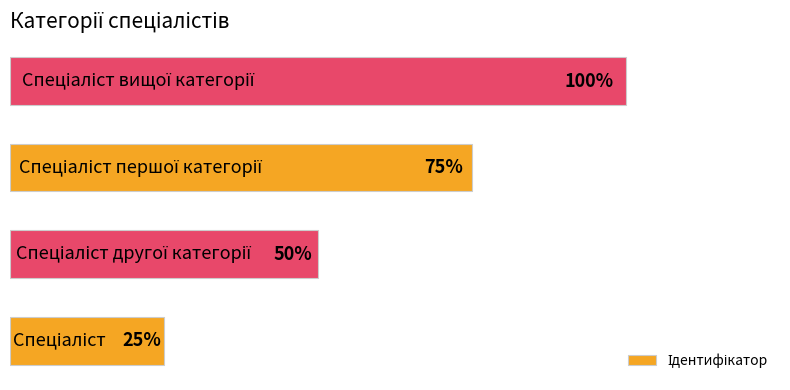

Where is the data nearest to the value 2?

1